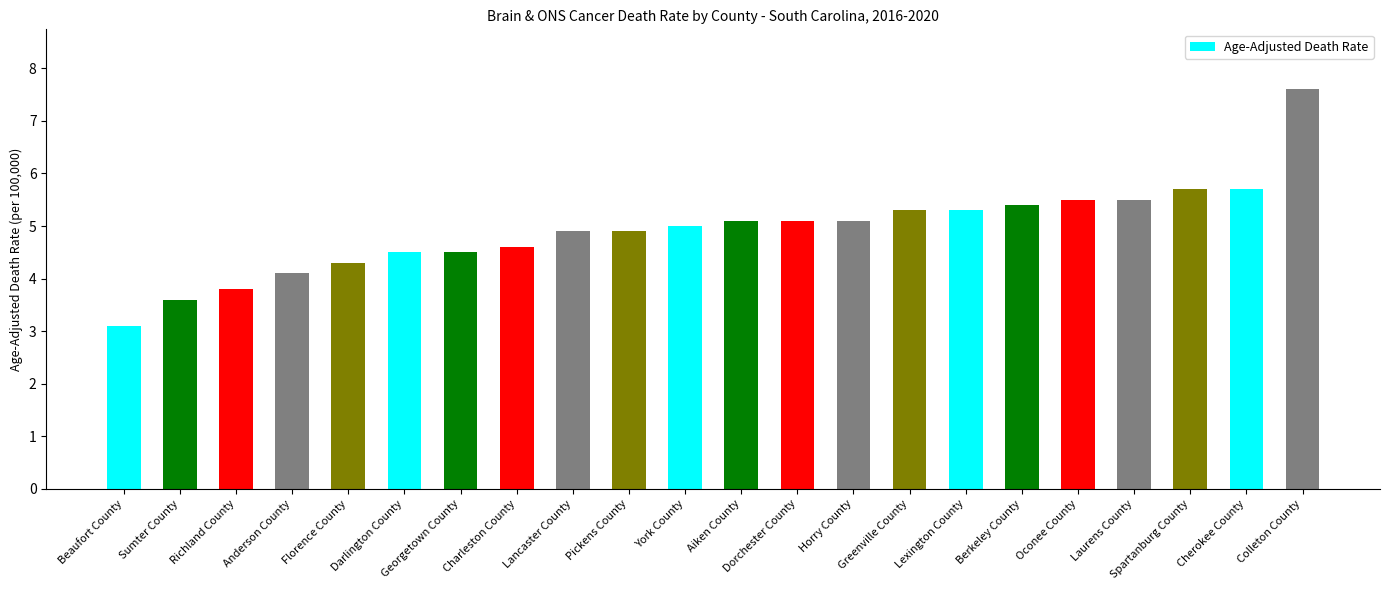

What is the change in value from Richland County to Dorchester County?

+1.3